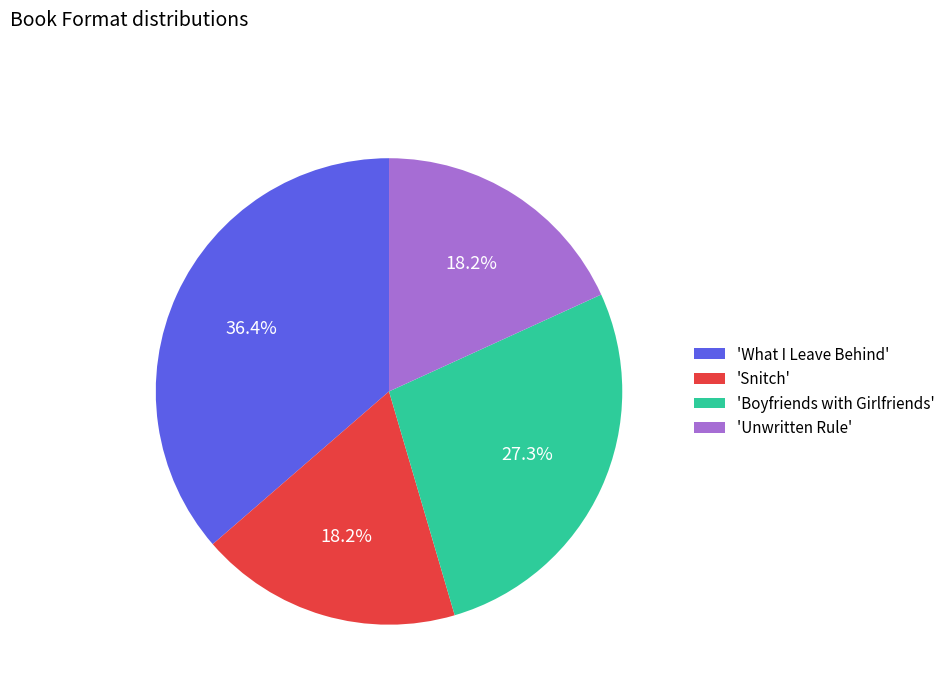

Combined, what portion of the pie is 'Snitch' and 'Boyfriends with Girlfriends'?

45.5%